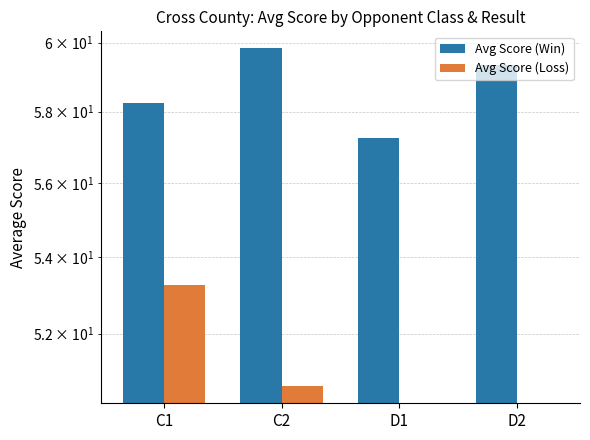

List the series in order of their peak value, highest first.

Avg Score (Win), Avg Score (Loss)